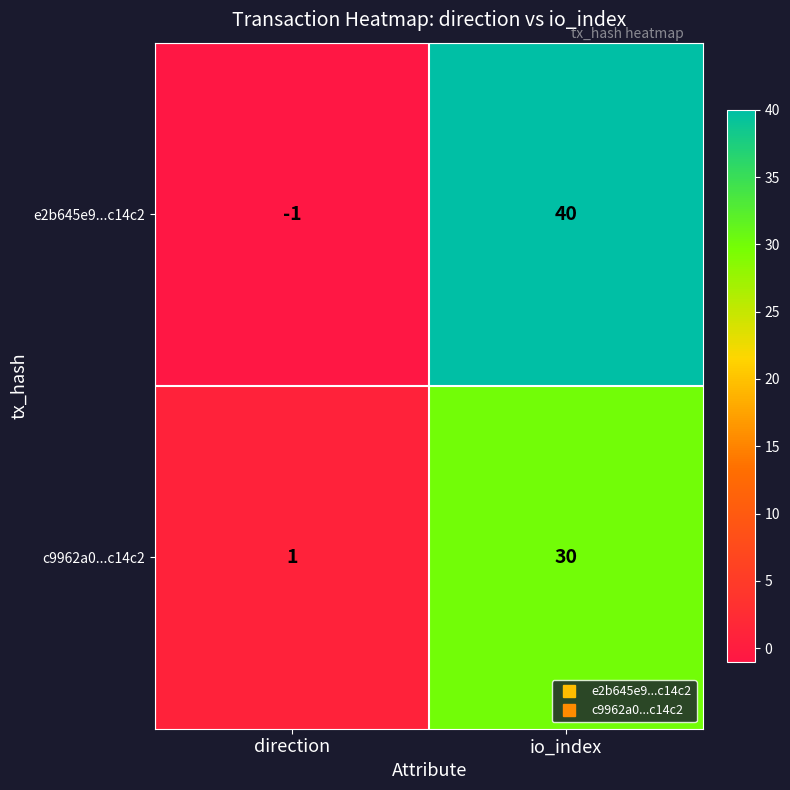

Between direction and io_index, which series saw the biggest shift?

e2b645e9...c14c2